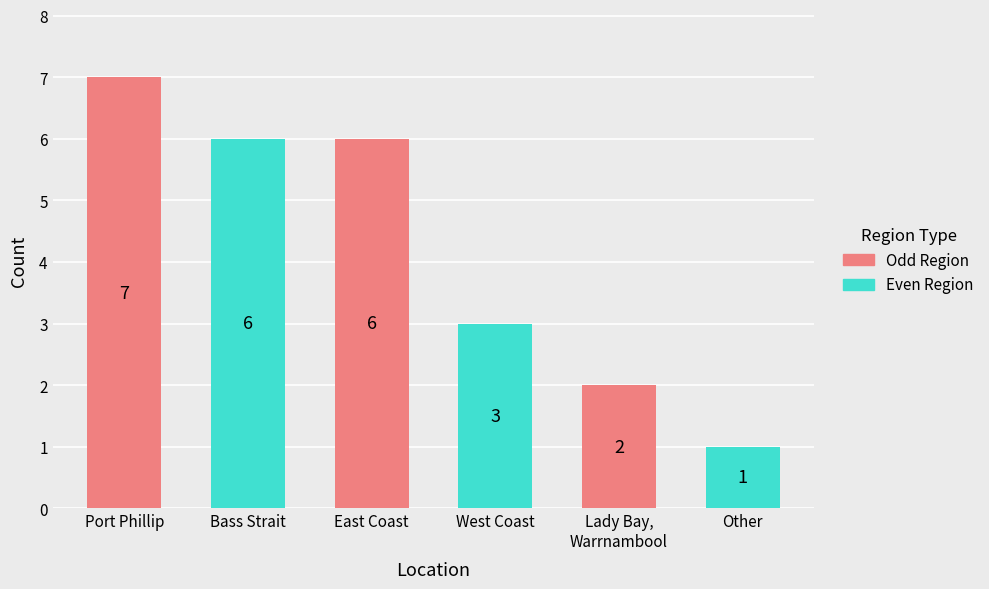

Which label corresponds to the smallest value in the chart?

Other